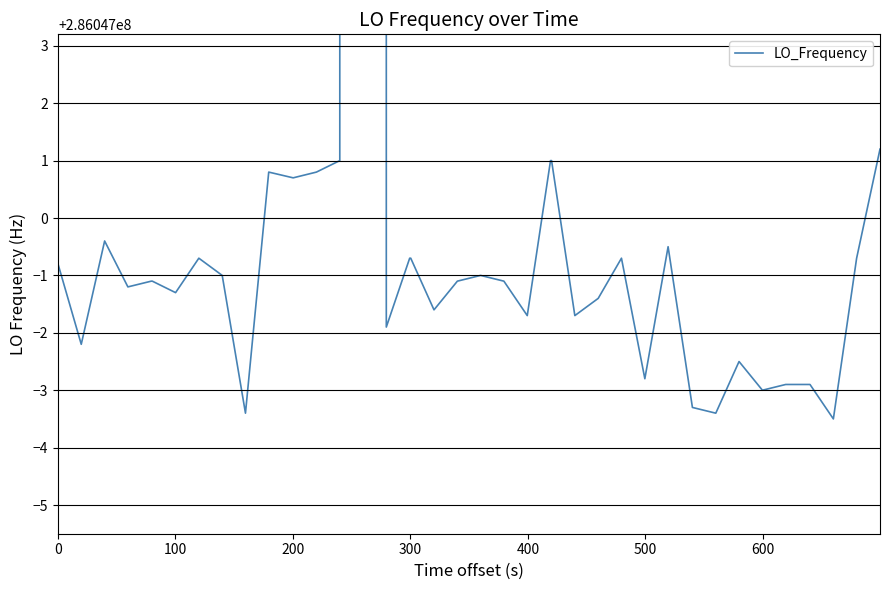

How many series are shown in this chart?

1